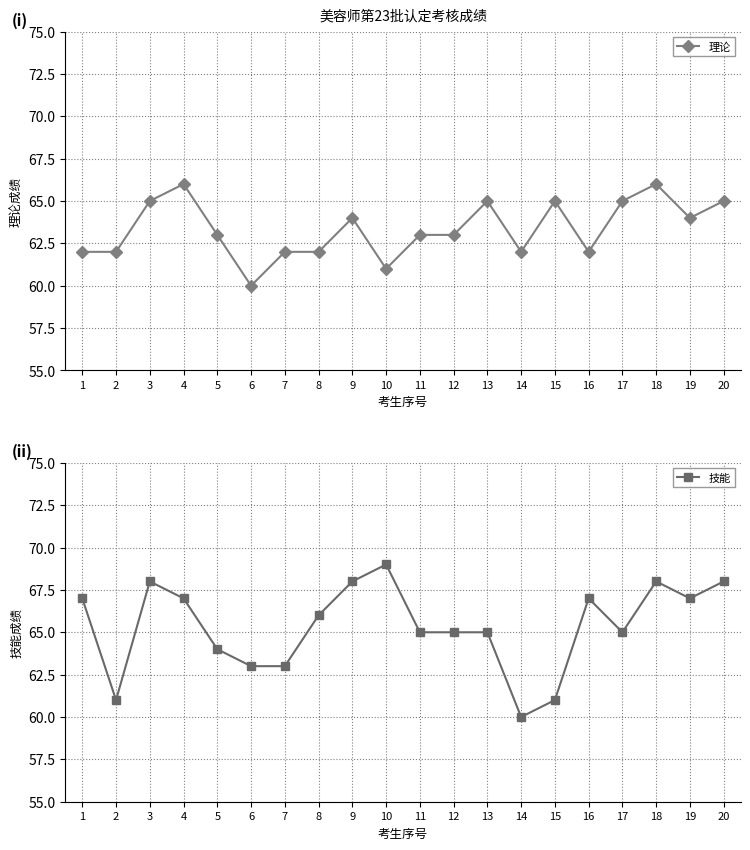

What is the difference between the 理论 values at 15 and 10?

4